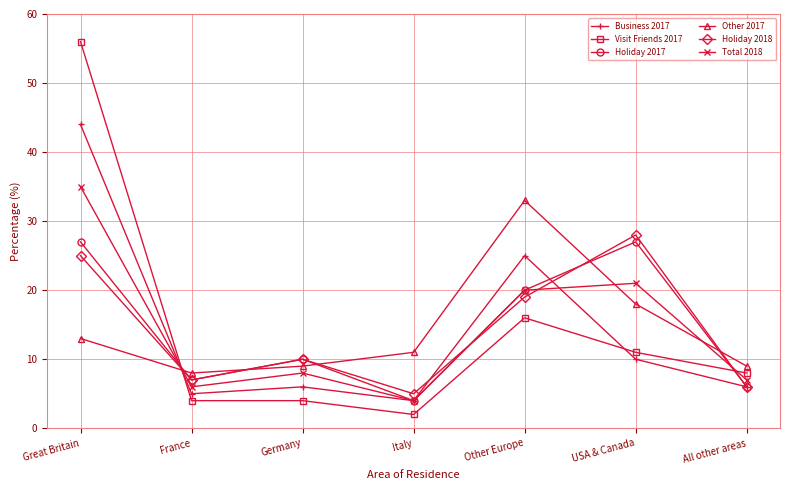

At which category does Total 2018 reach its first local peak?

Germany